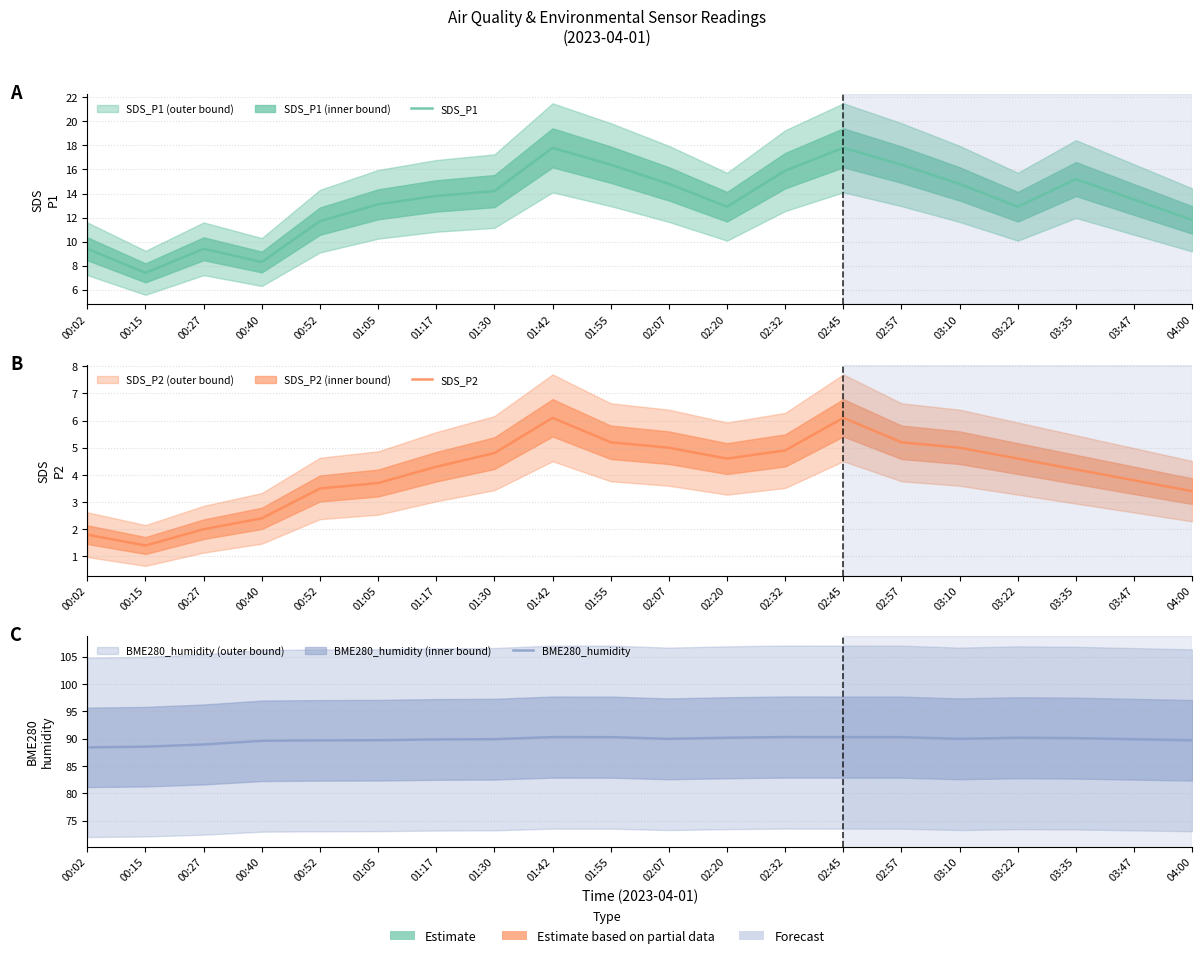

What is the spread (max minus min) of values at 02:32?

85.4